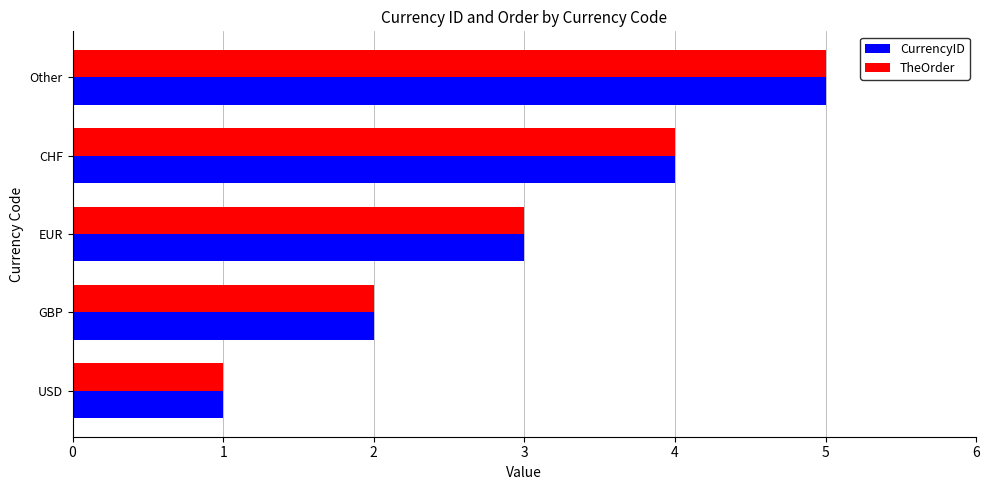

What is the sum of the TheOrder values at USD and EUR?

4